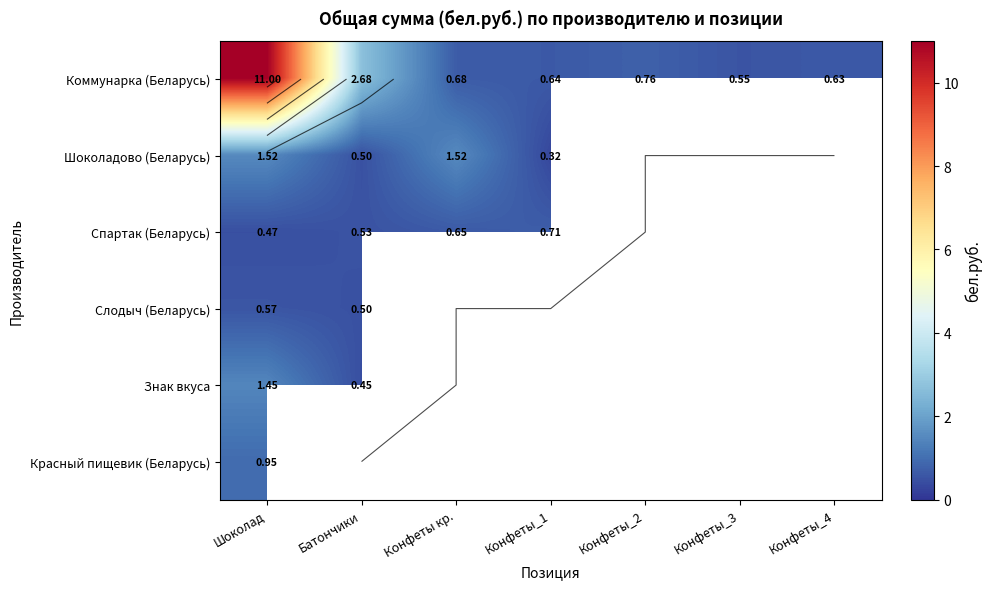

List the series in order of their peak value, lowest first.

Слодыч (Беларусь), Спартак (Беларусь), Красный пищевик (Беларусь), Знак вкуса, Шоколадово (Беларусь), Коммунарка (Беларусь)